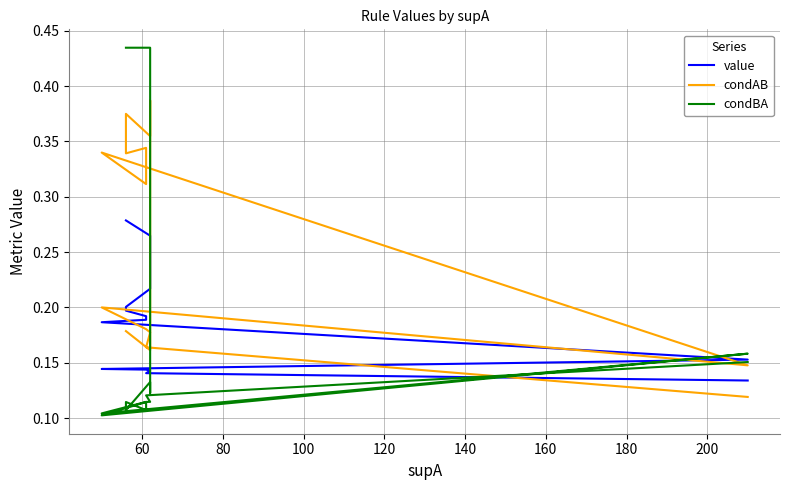

Between 60 and 200, which series saw the biggest shift?

condBA